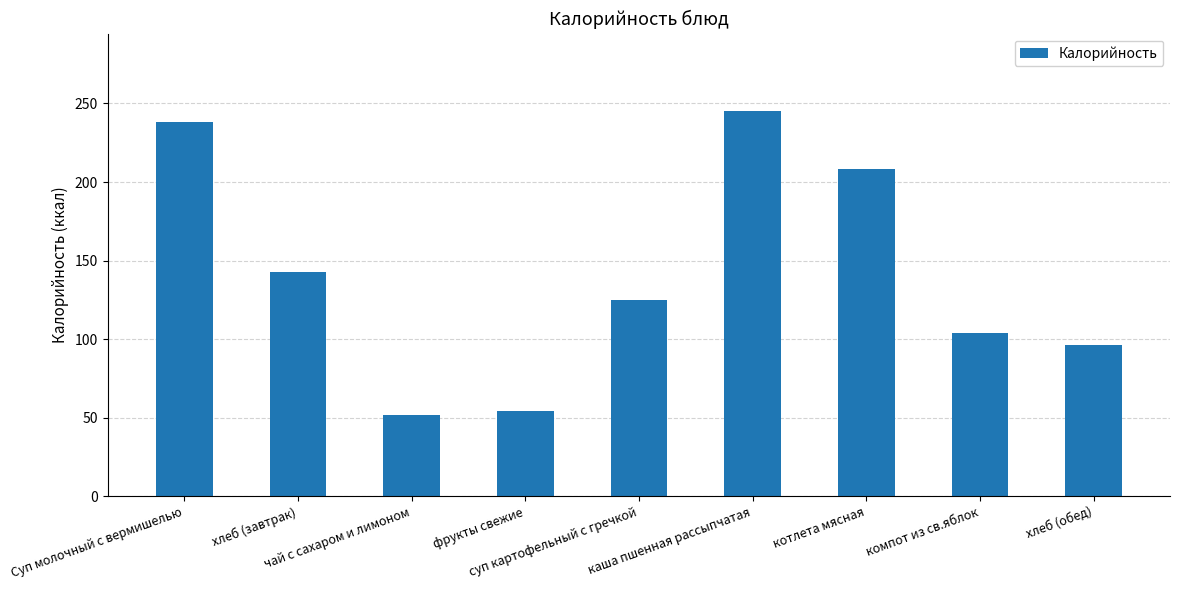

What is the change in value from каша пшенная рассыпчатая to хлеб (обед)?

-148.9